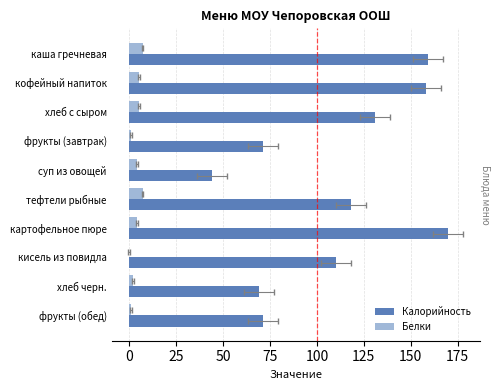

True or false: Калорийность has a value of 101 at хлеб черн..

False